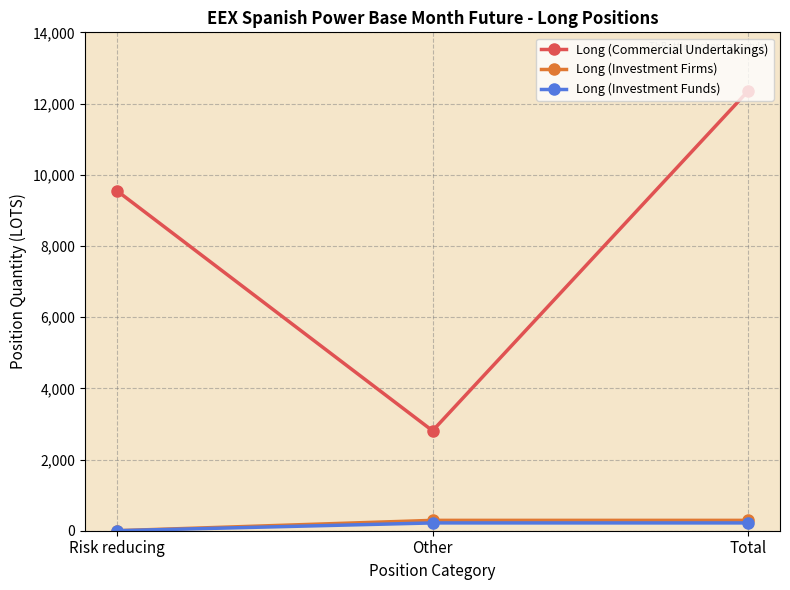

Is it true that Long (Commercial Undertakings) equals 2807.6 at Other?

True